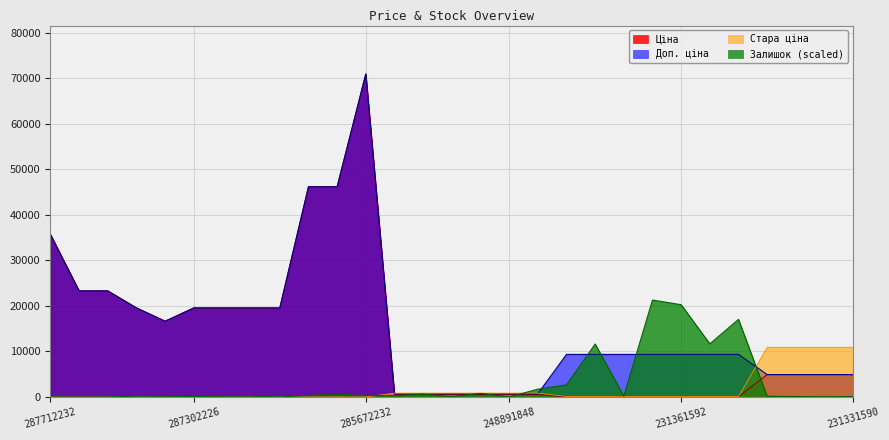

Which series has the largest total across all categories?

Доп. ціна